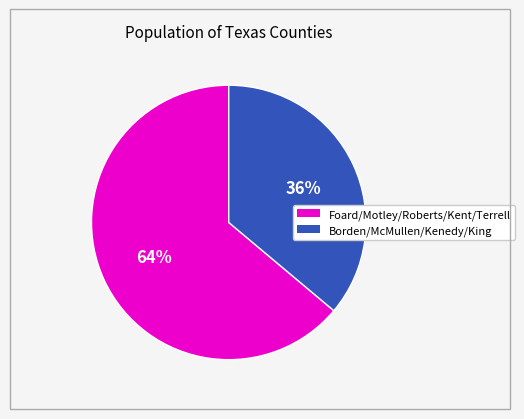

Is there a majority slice in this chart?

Yes